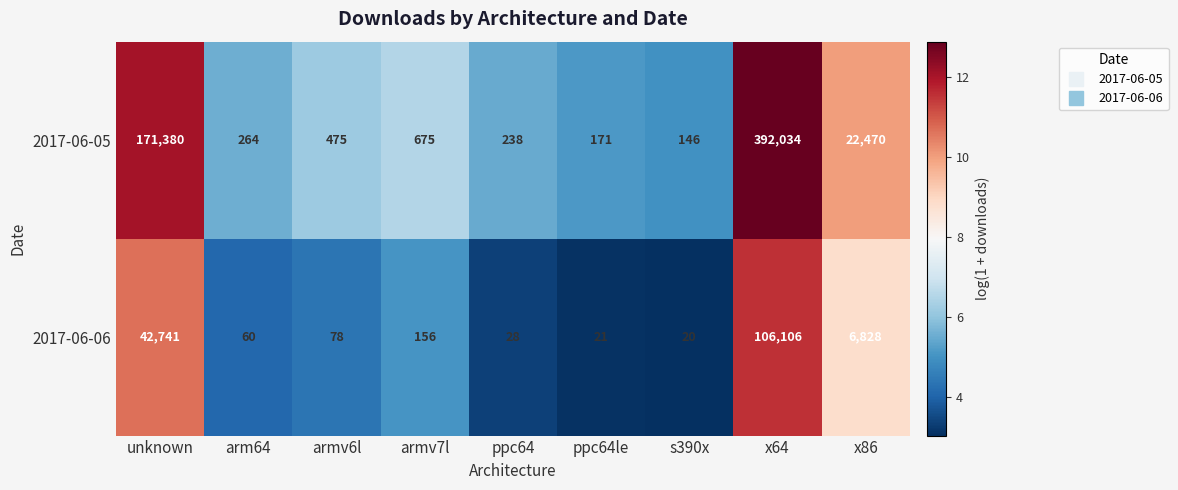

The value of 2017-06-05 at x64 is 392034. True or false?

True